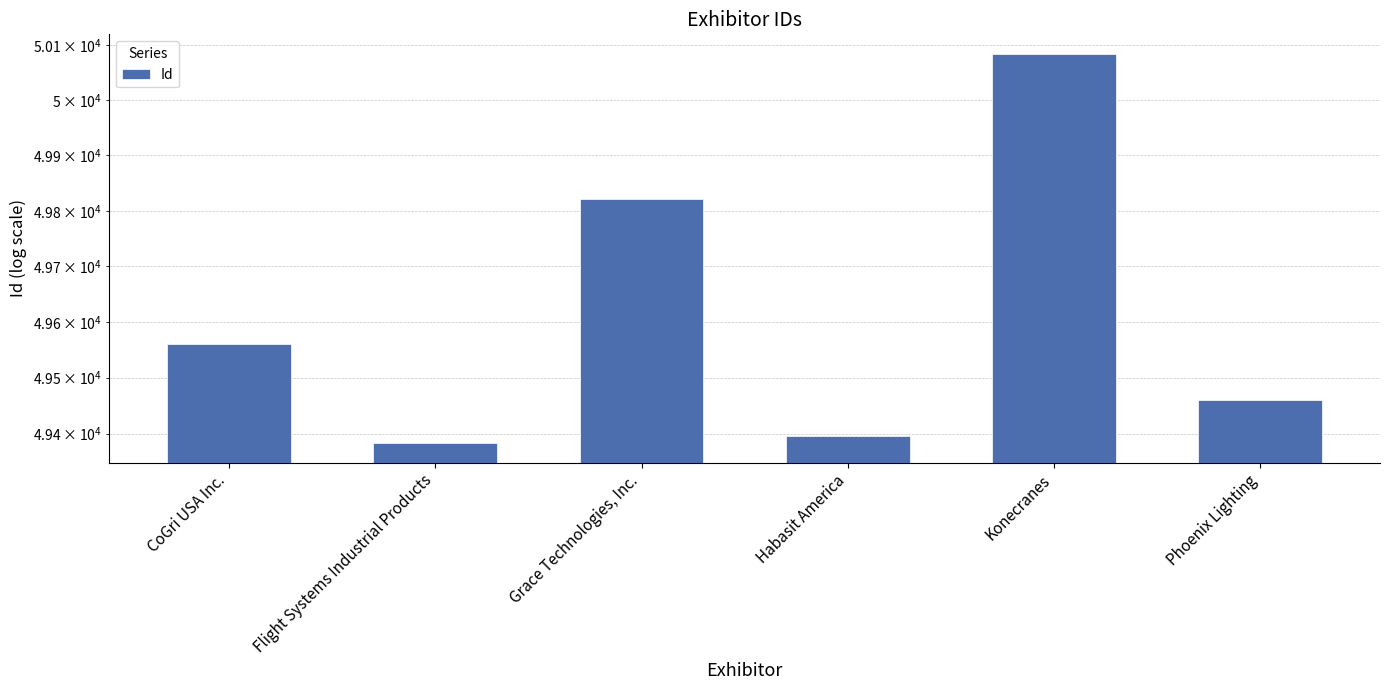

What position from the right is Flight Systems Industrial Products?

5